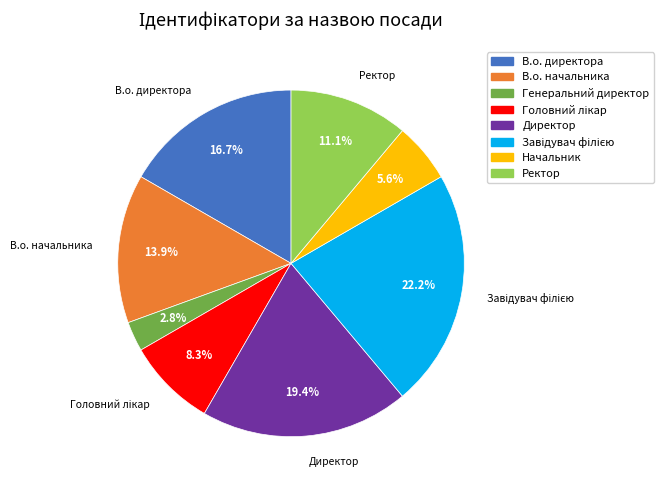

Is it true that В.о. начальника is 6% of the pie?

False